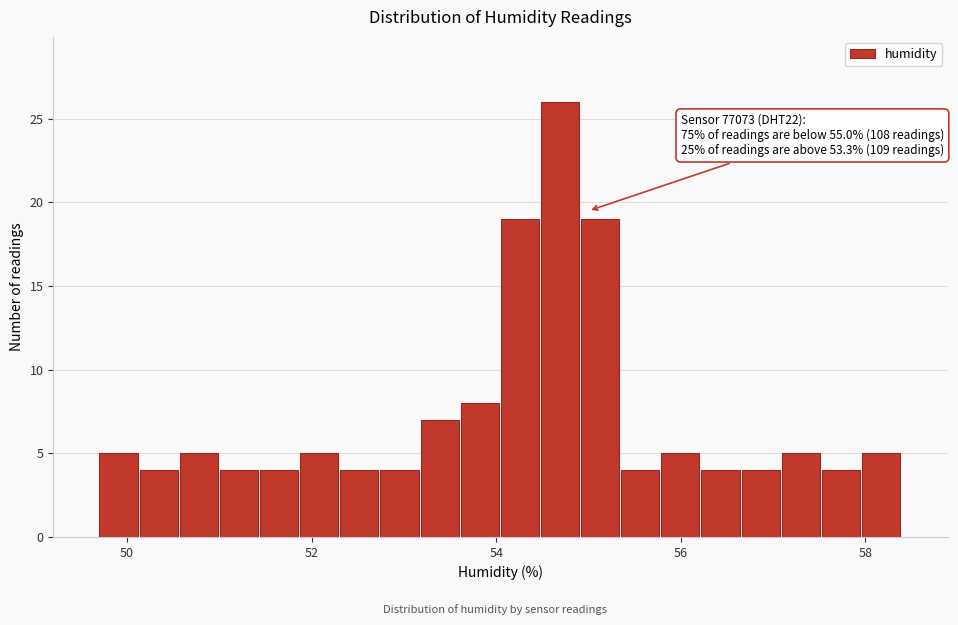

Around what value on the x-axis is the tallest bar? Give the approximate position of its centre, as read against the axis.

54.6